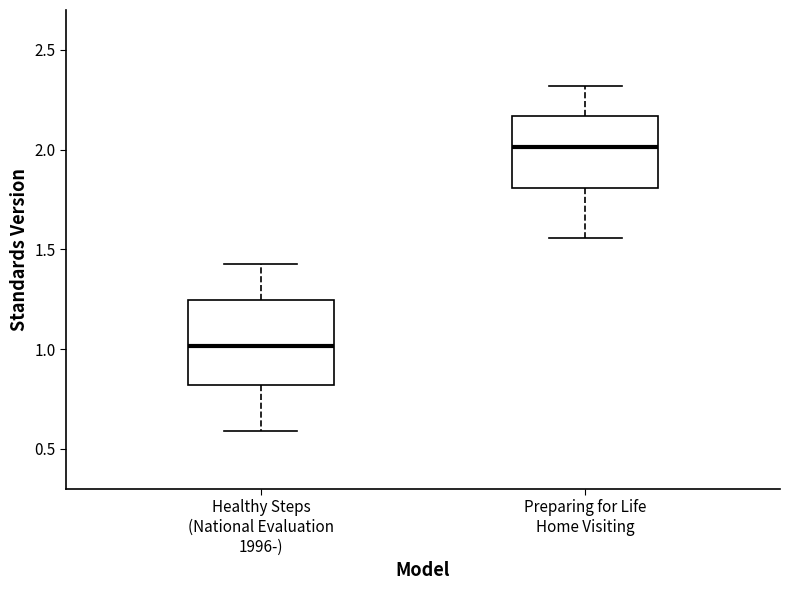

Reading left to right, read every box against the y-axis: the position of its median line, the range the box covers, and the ends of its whiskers. The values are not printed on the chart, so give them approximately, as read against the axis.

Healthy Steps (National Evaluation 1996-): median 1.00, box 0.80 to 1.25, whiskers 0.60 to 1.45
Preparing for Life Home Visiting: median 2.00, box 1.80 to 2.15, whiskers 1.55 to 2.30